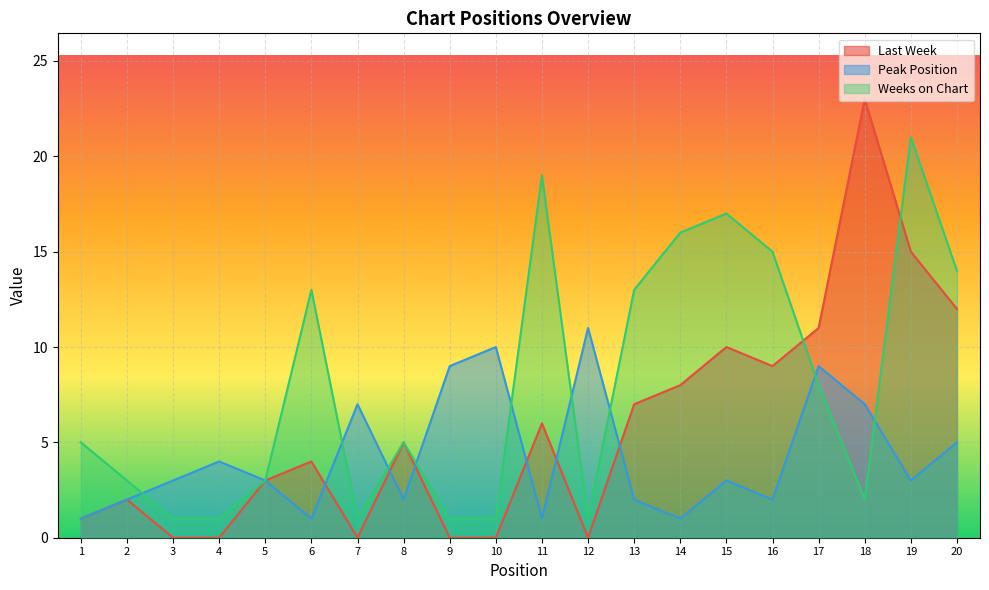

How many interior local valleys does the Peak Position series have?

6